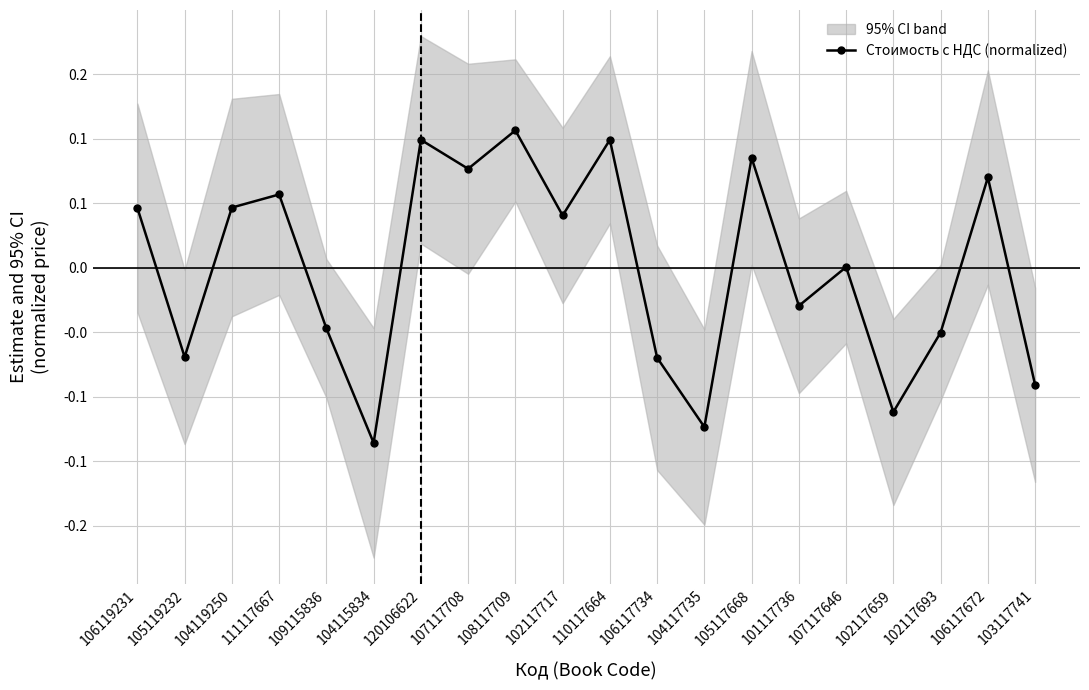

Where is the data nearest to the value 0?

107117646